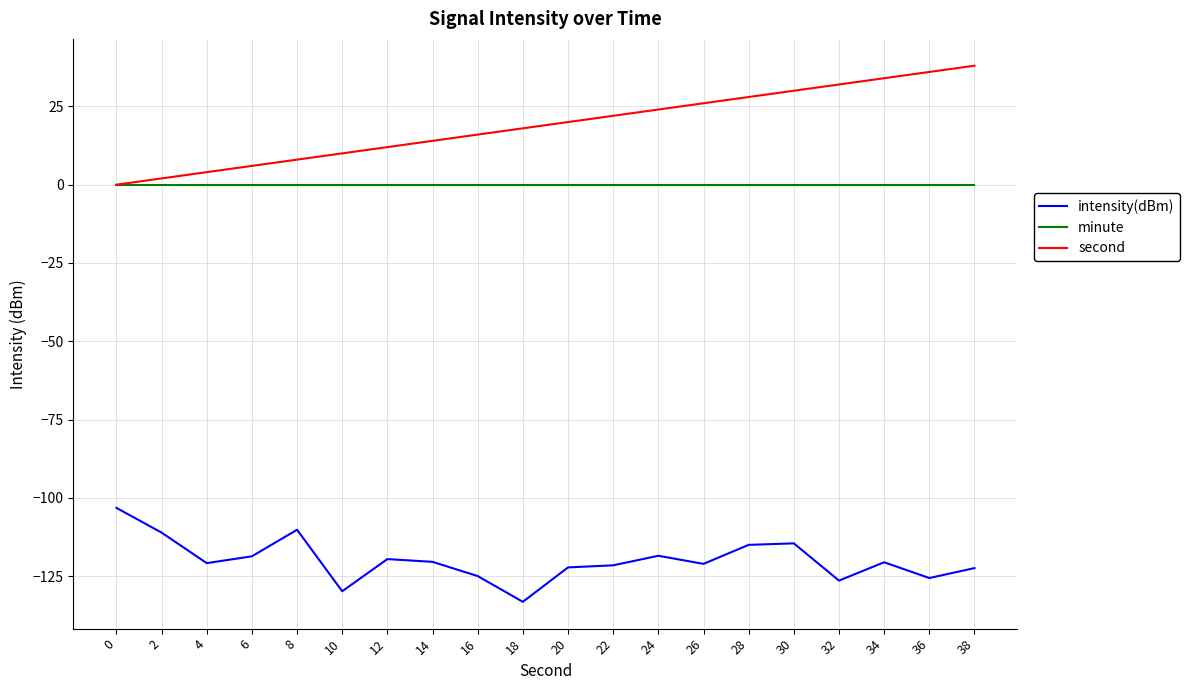

What is the total value across all series at 20?

-102.2